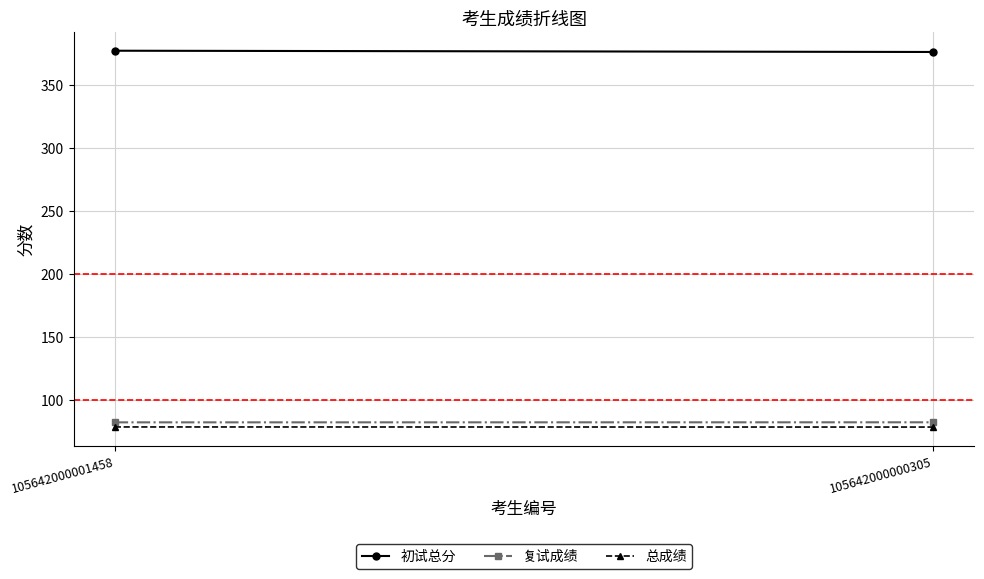

At 105642000000305, list the series in order from smallest to largest.

总成绩, 复试成绩, 初试总分